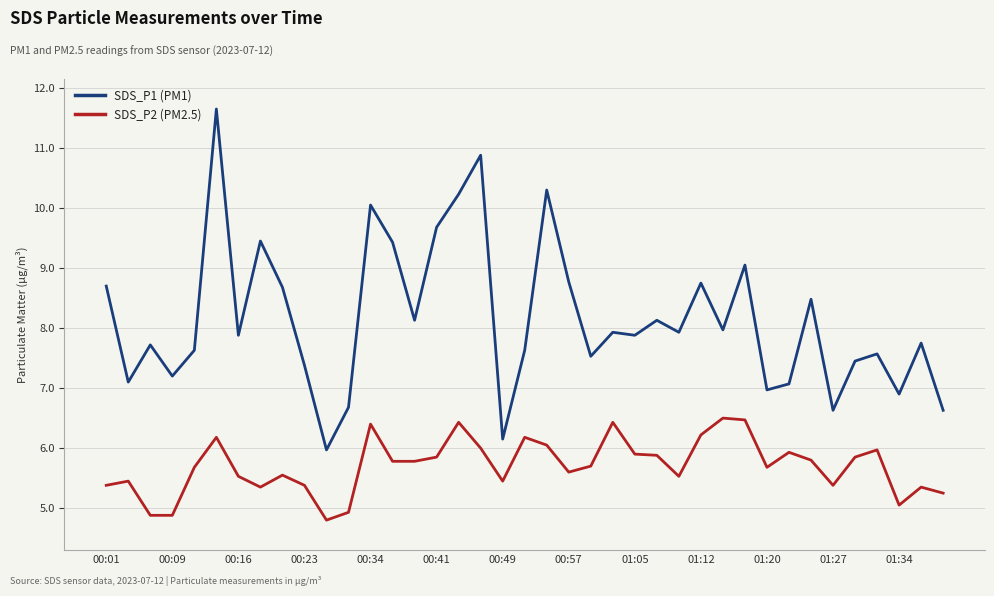

Which series has the largest total across all categories?

SDS_P1 (PM1)